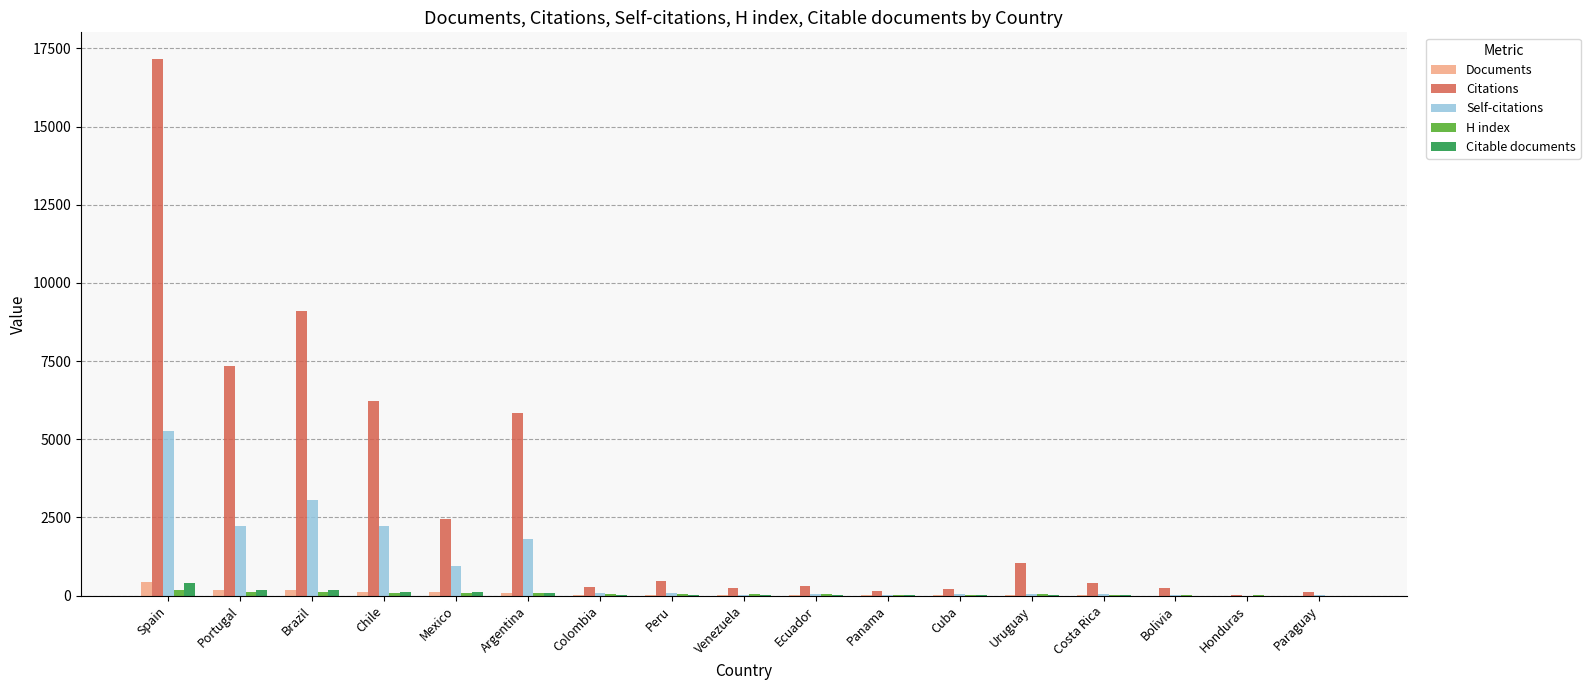

What is the spread (max minus min) of values at Panama?

130